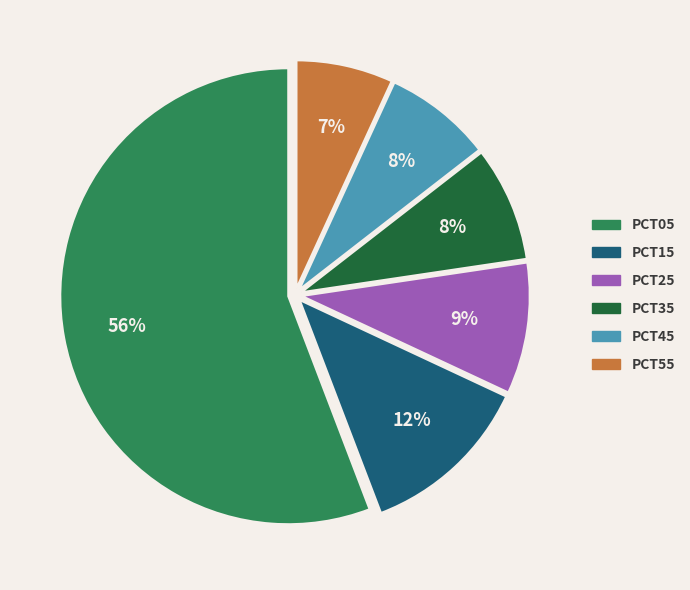

To the nearest percent, what is the average slice percentage?

17%